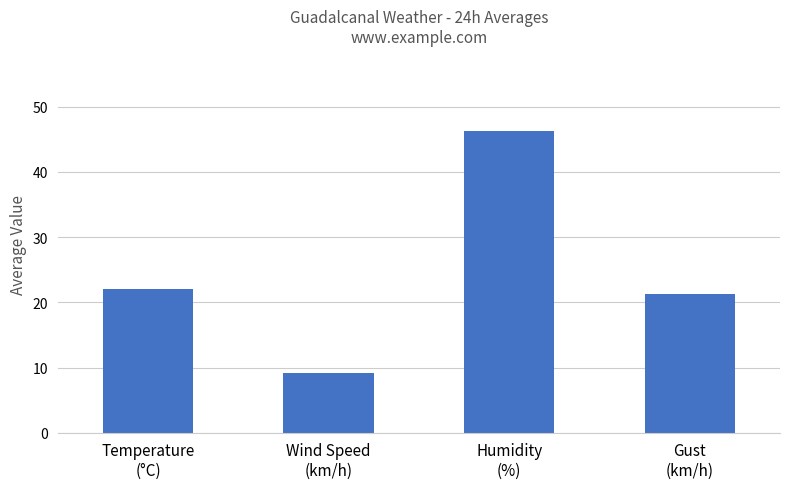

The chart shows a value of 21.3 at Gust
(km/h). True or false?

True